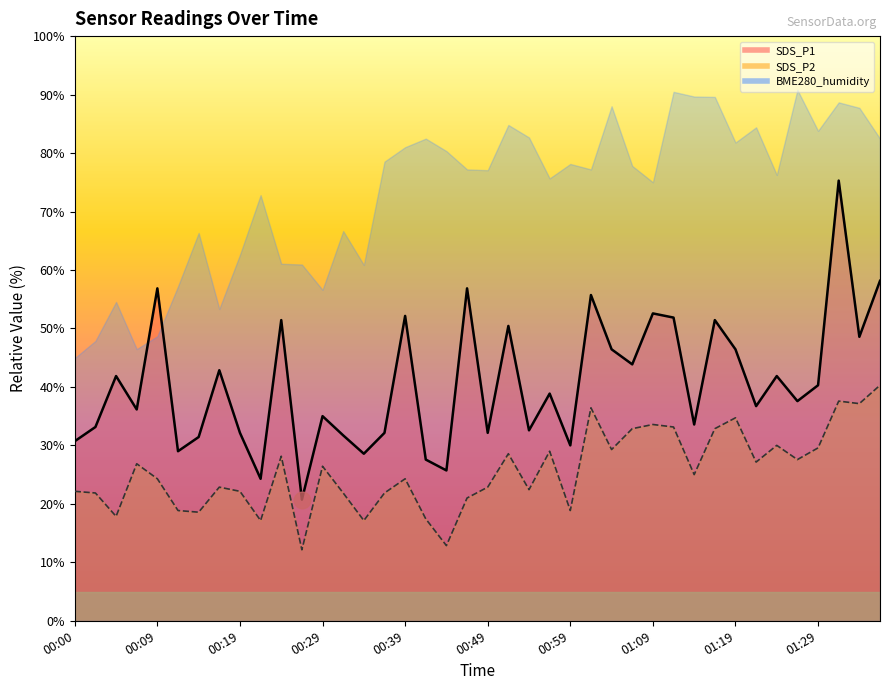

The SDS_P2 series shows 29.3 at 01:04. True or false?

True